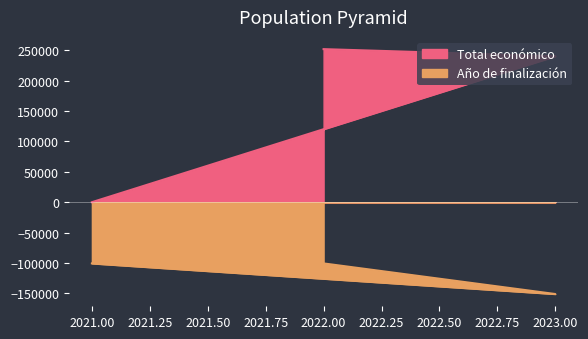

Is the value of Año de finalización at 2022 greater than the value of Total económico at 2021?

No